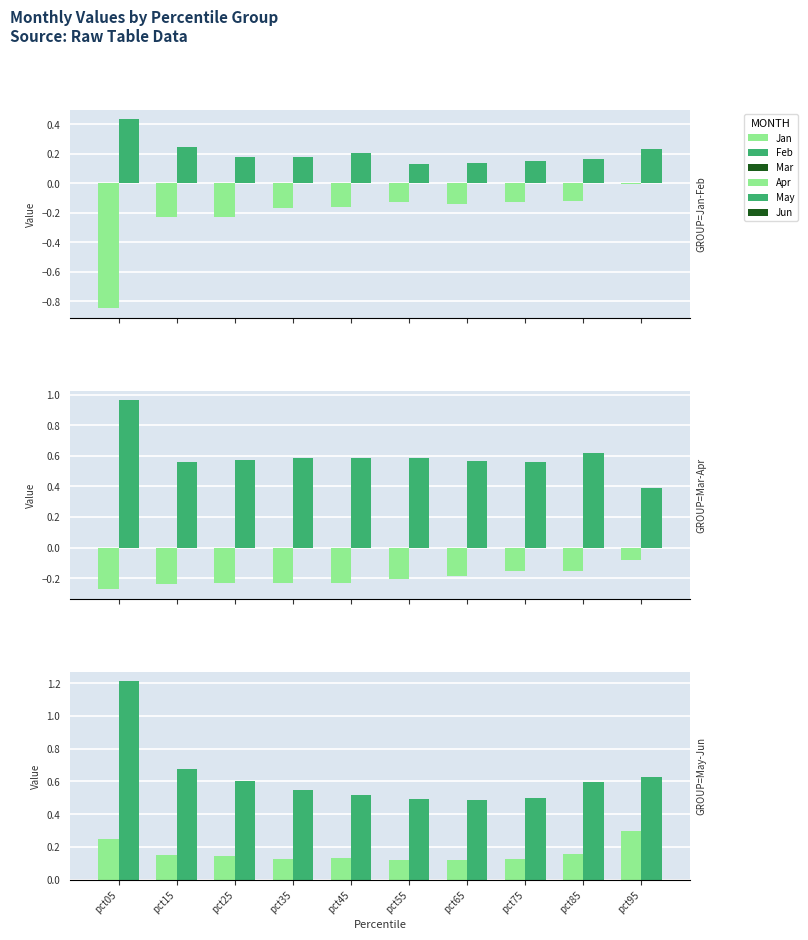

What is the difference between the second highest and second lowest values in the Jan series?

0.1